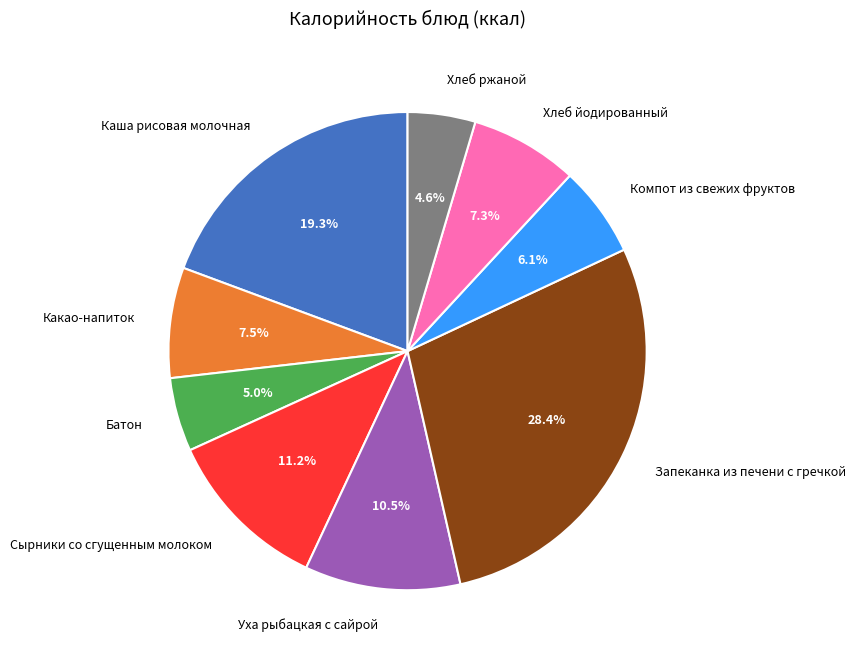

Does Компот из свежих фруктов account for over 50% of the chart?

No